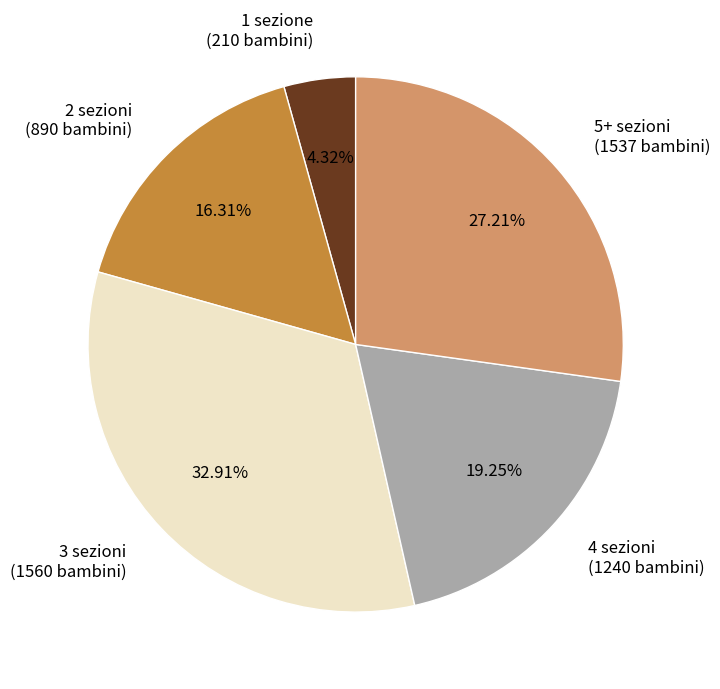

Is the sum of 4 sezioni (1240 bambini) and 2 sezioni (890 bambini) greater than half?

No